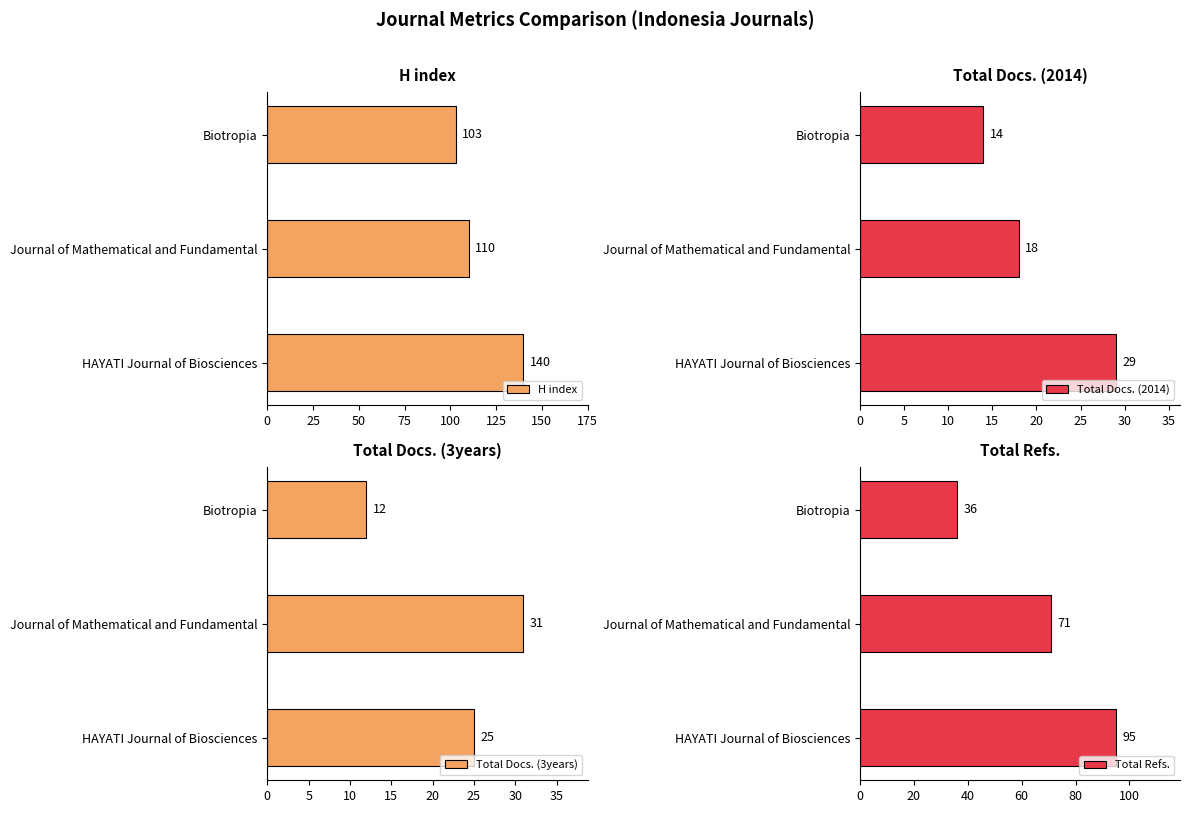

Which category has the highest value in the Total Docs. (3years) series?

Journal of Mathematical and Fundamental